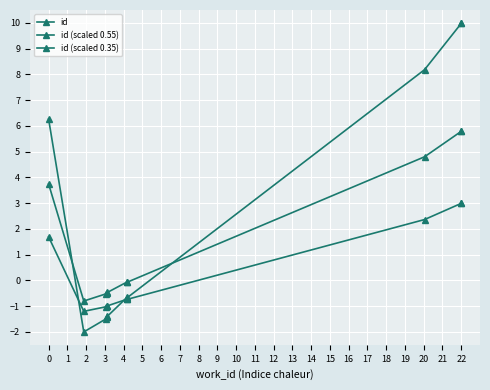

Which series ends up on top after the final intersection of id and id (scaled 0.35)?

id